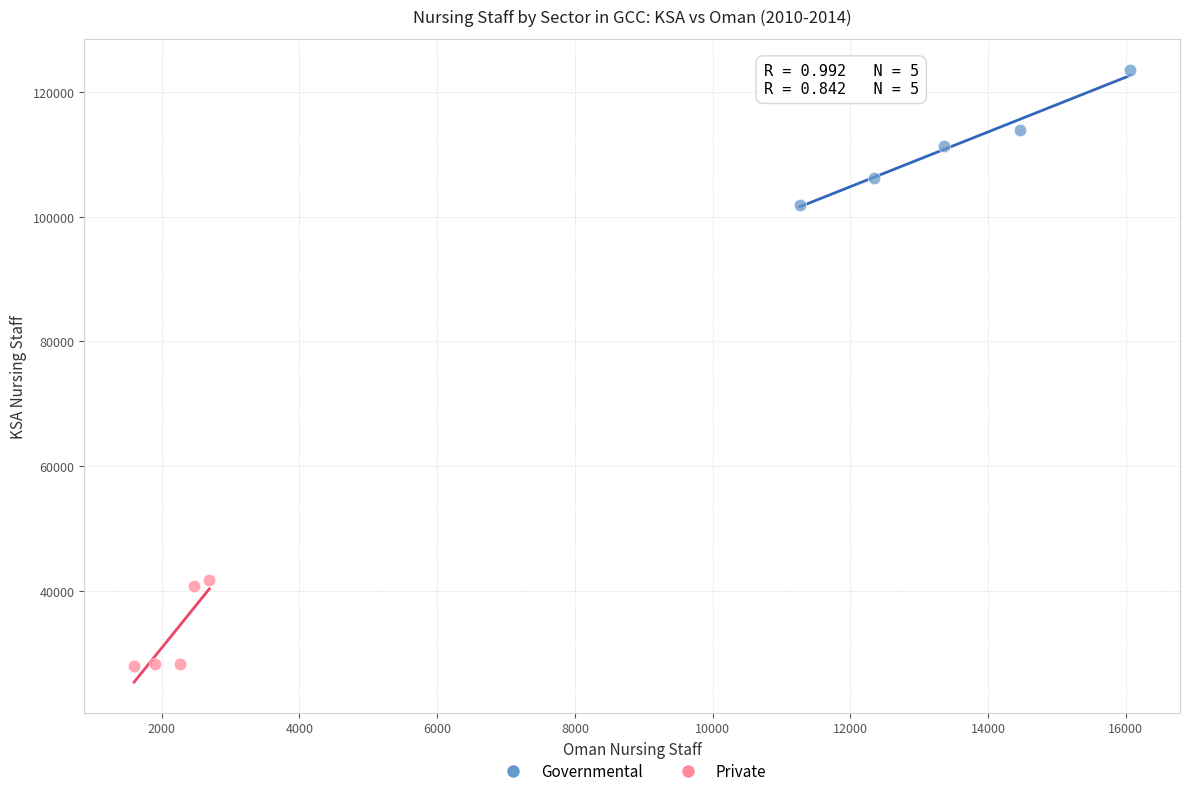

Which series contains the highest Y value?

Governmental